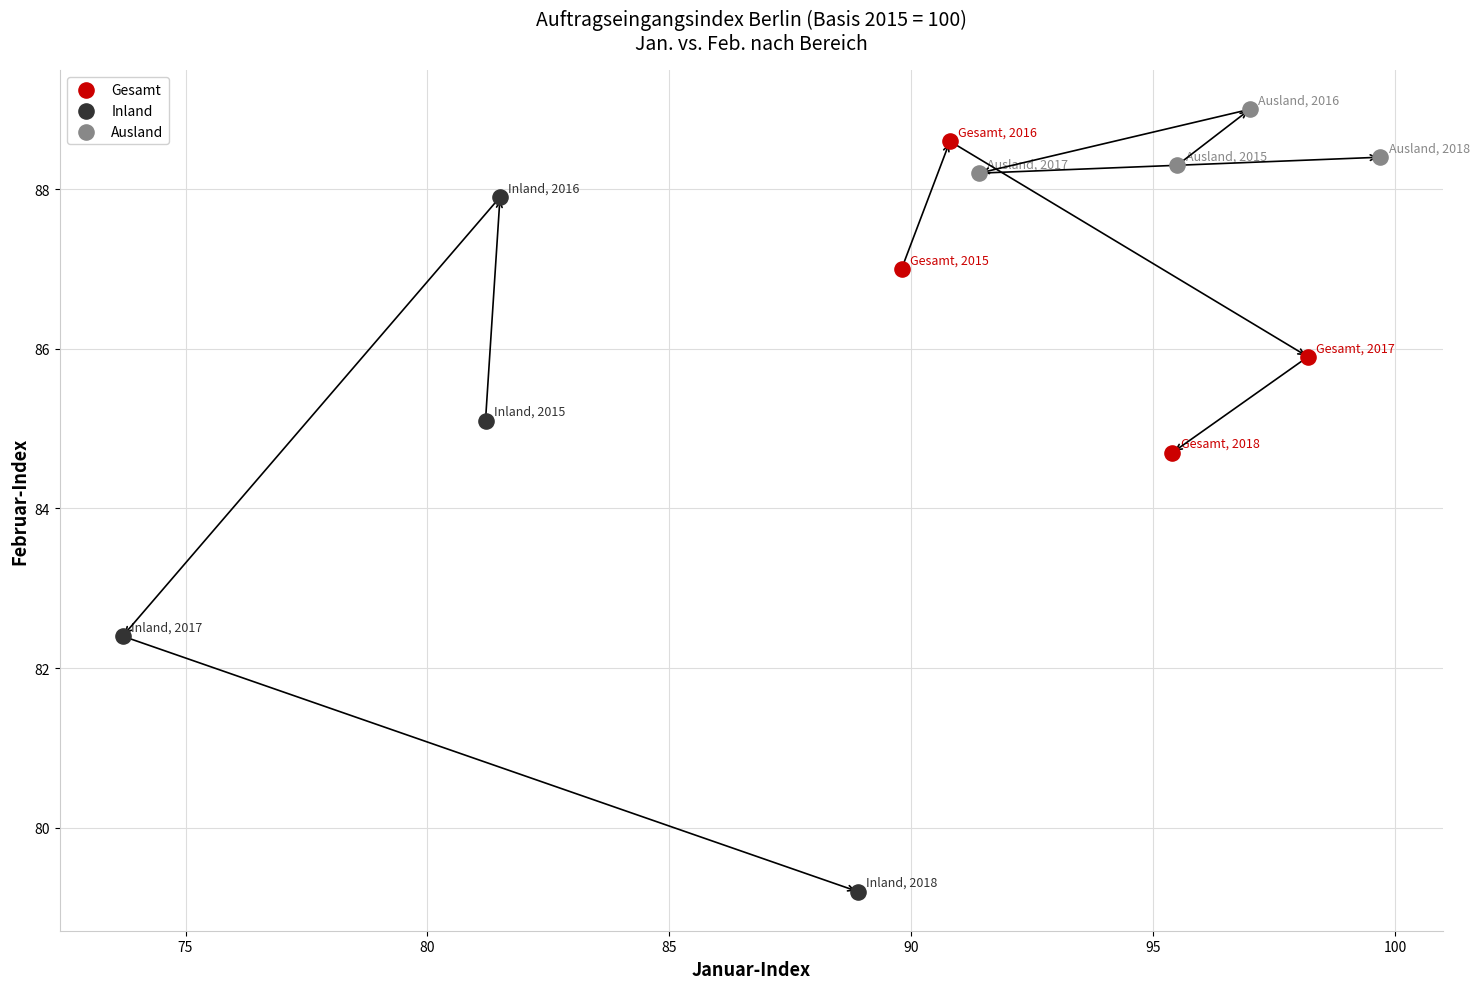

Which series reaches the maximum Y coordinate?

Ausland